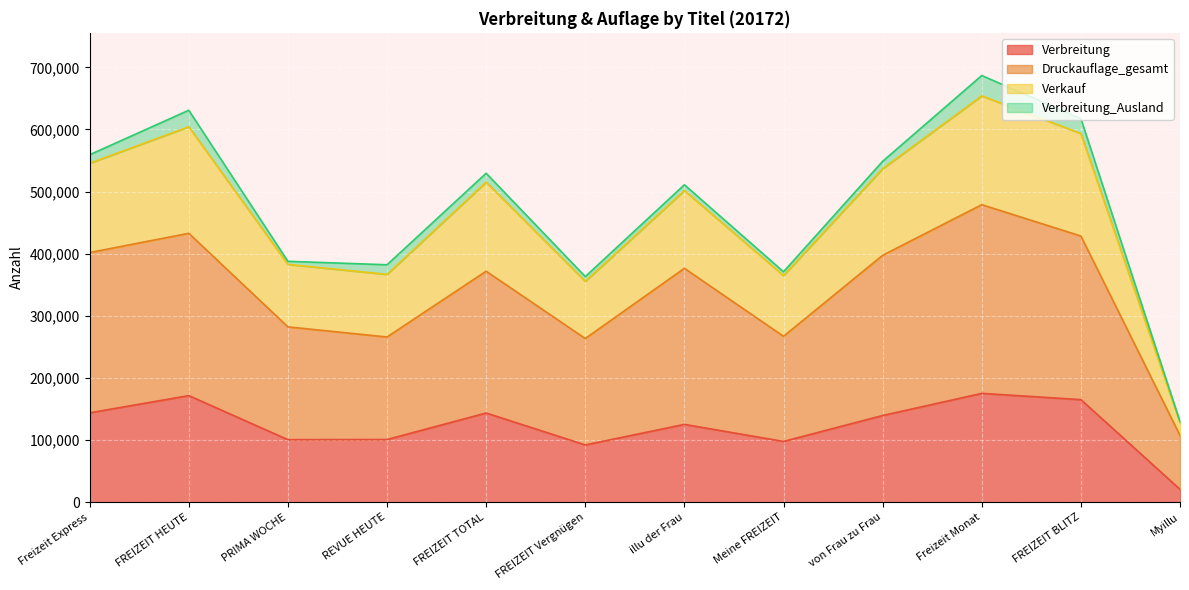

What is the average value of the Verbreitung series?

122982